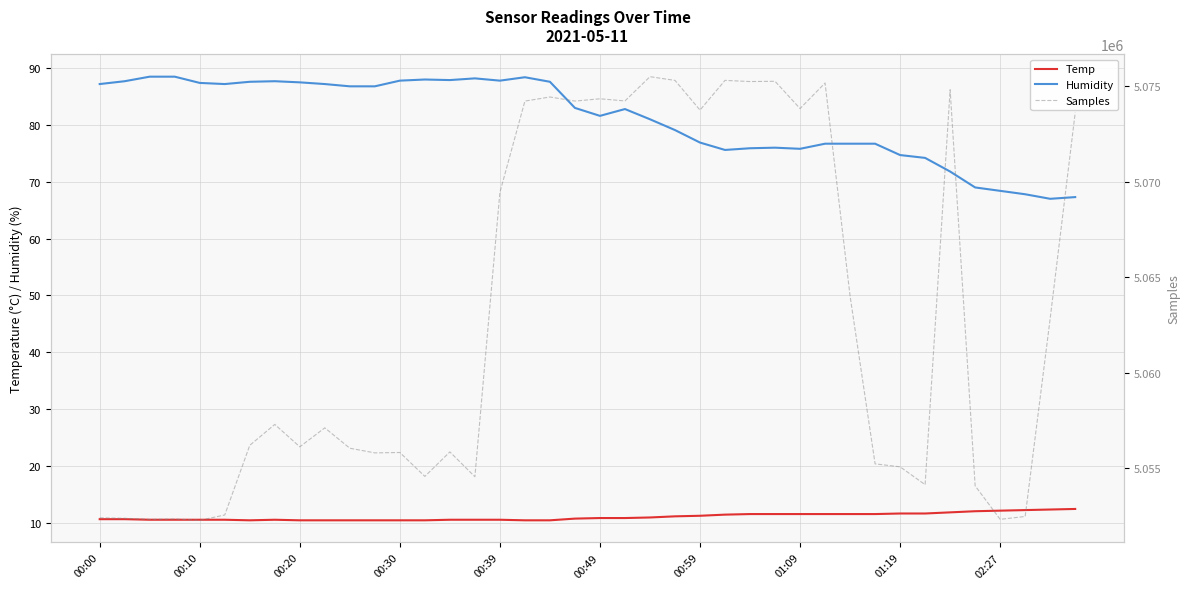

True or false: Humidity and Temp cross at least once.

False